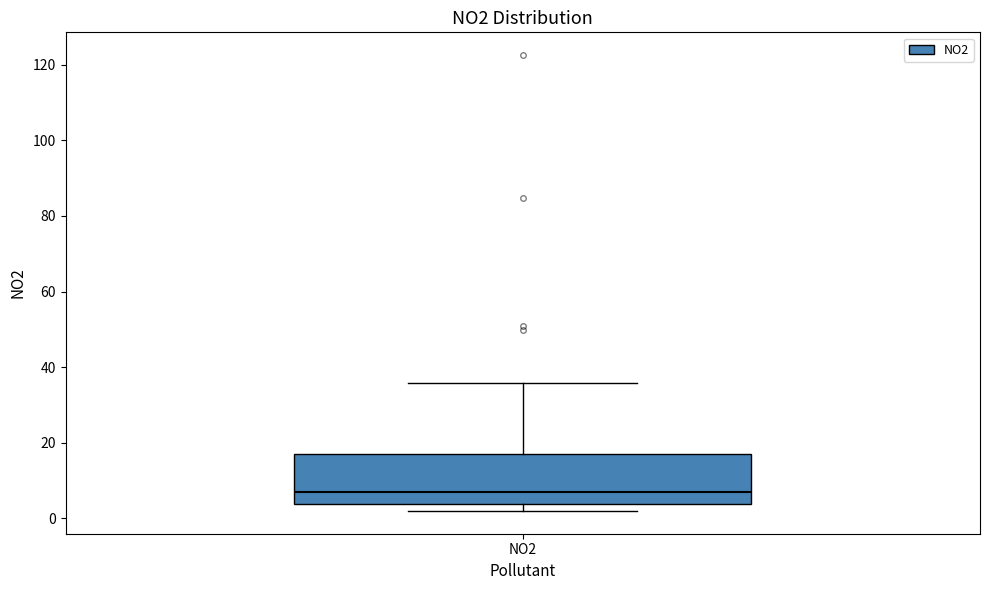

Read this box plot against the y-axis: the position of the median line, the range covered by the box, and the ends of both whiskers. The values are not printed on the chart, so give them approximately, as read against the axis.

median 6, box 4 to 18, whiskers 2 to 36